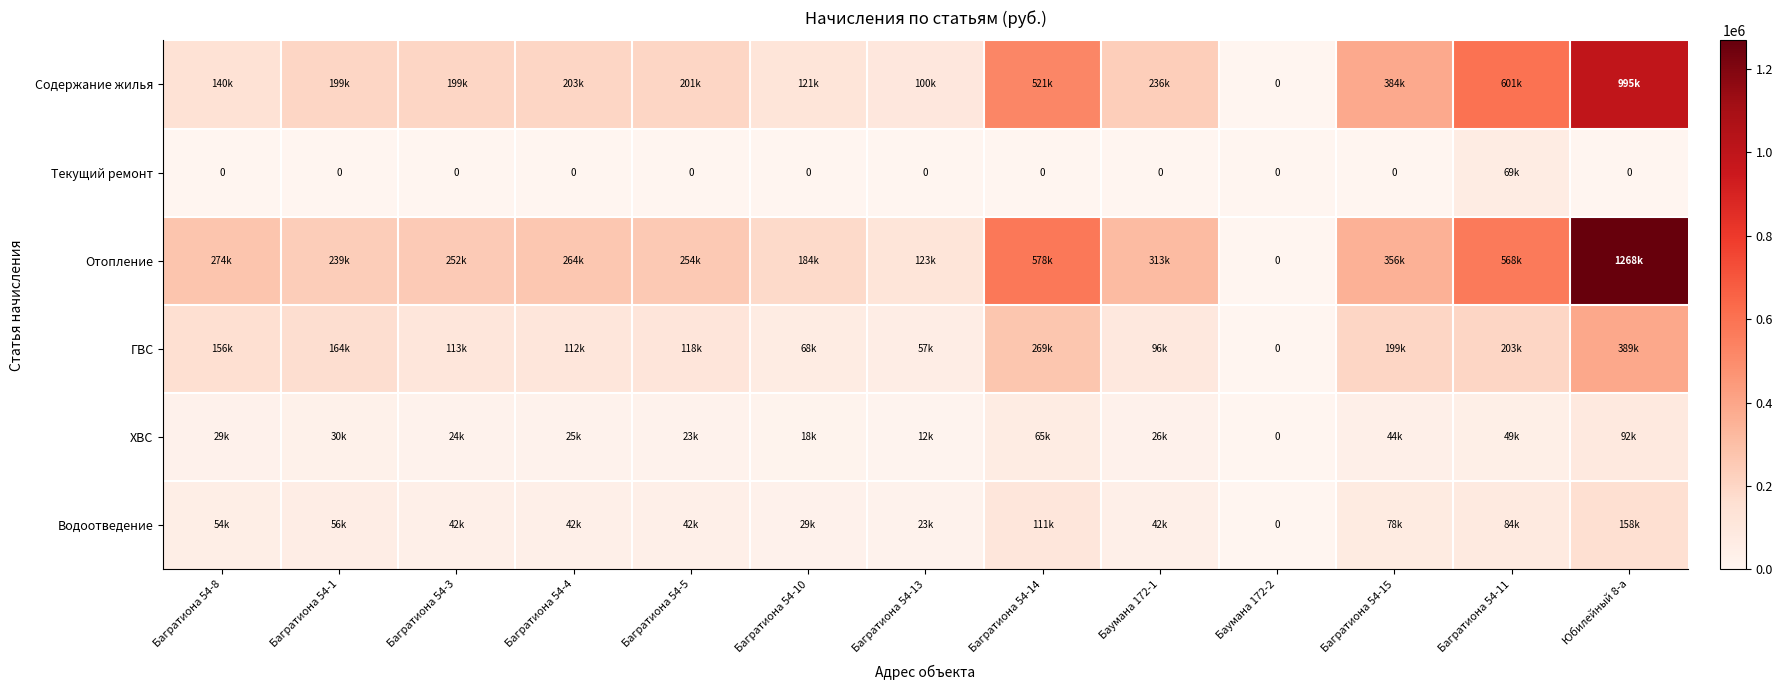

What is the difference between the maximum and minimum values in the Содержание жилья series?

995214.8